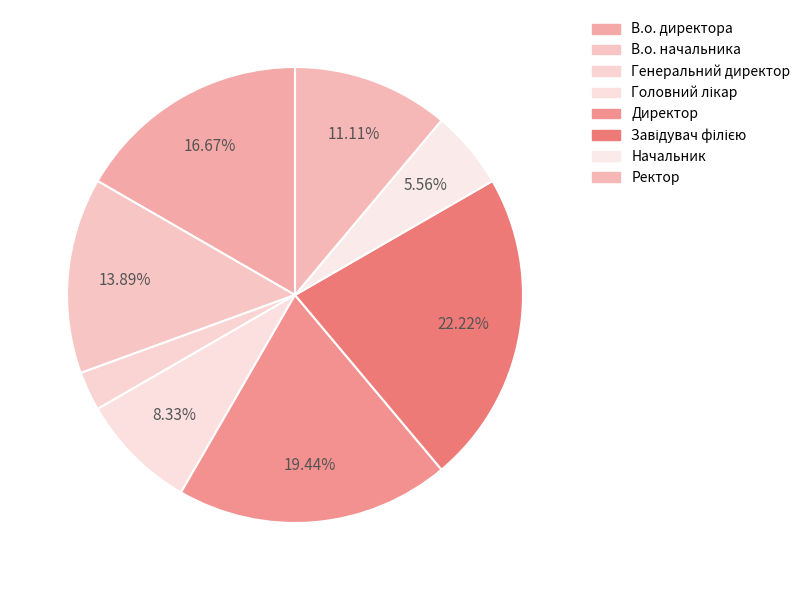

What portion of the pie excludes Завідувач філією?

77.8%